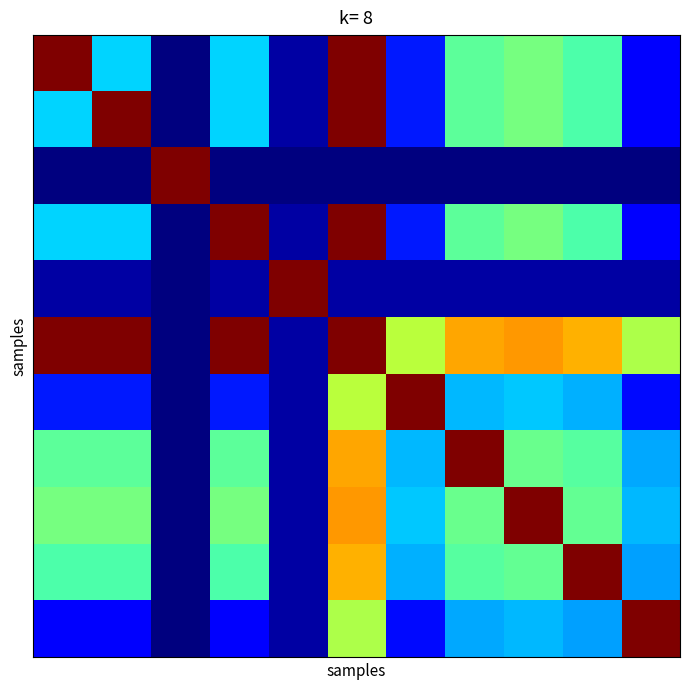

Count the number of data series in this chart.

11